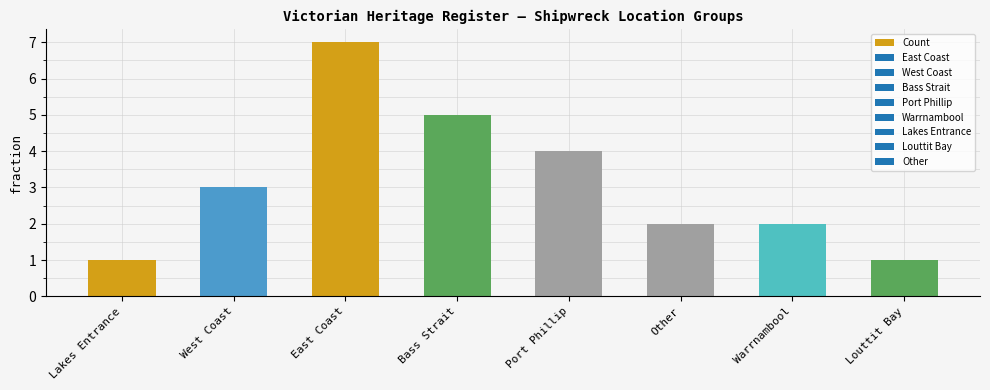

Between Louttit Bay and Other, which is larger?

Other